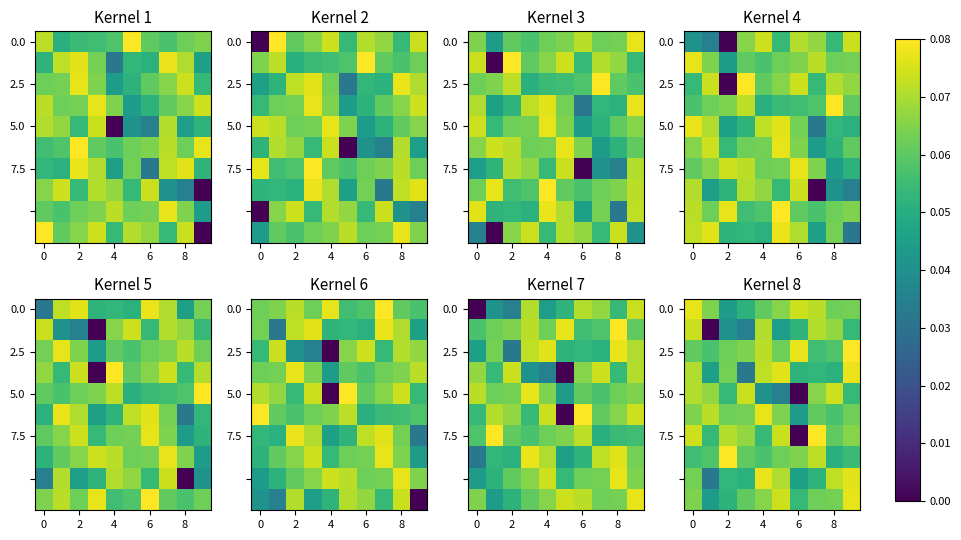

At how many categories does at least one series exceed 0?

10